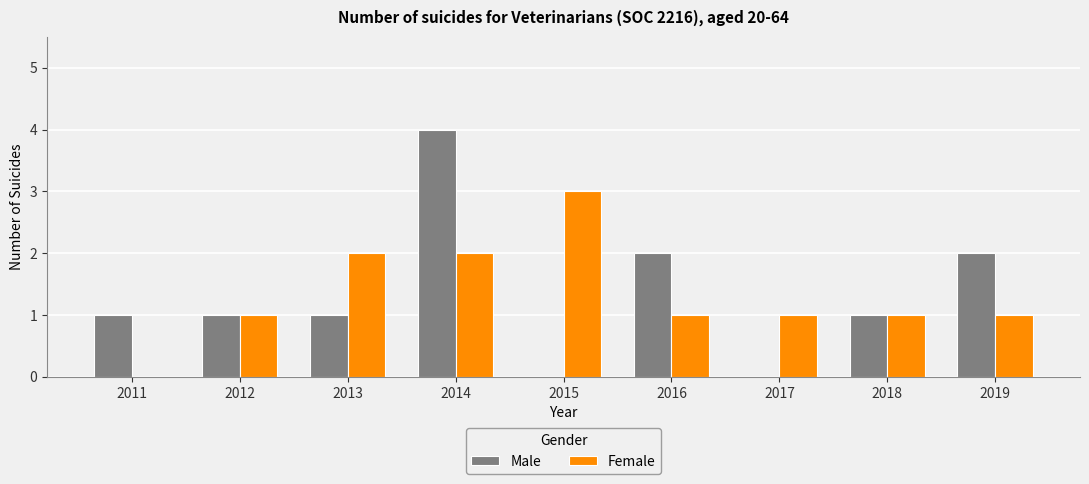

Is the value of Male at 2015 greater than the value of Female at 2017?

No